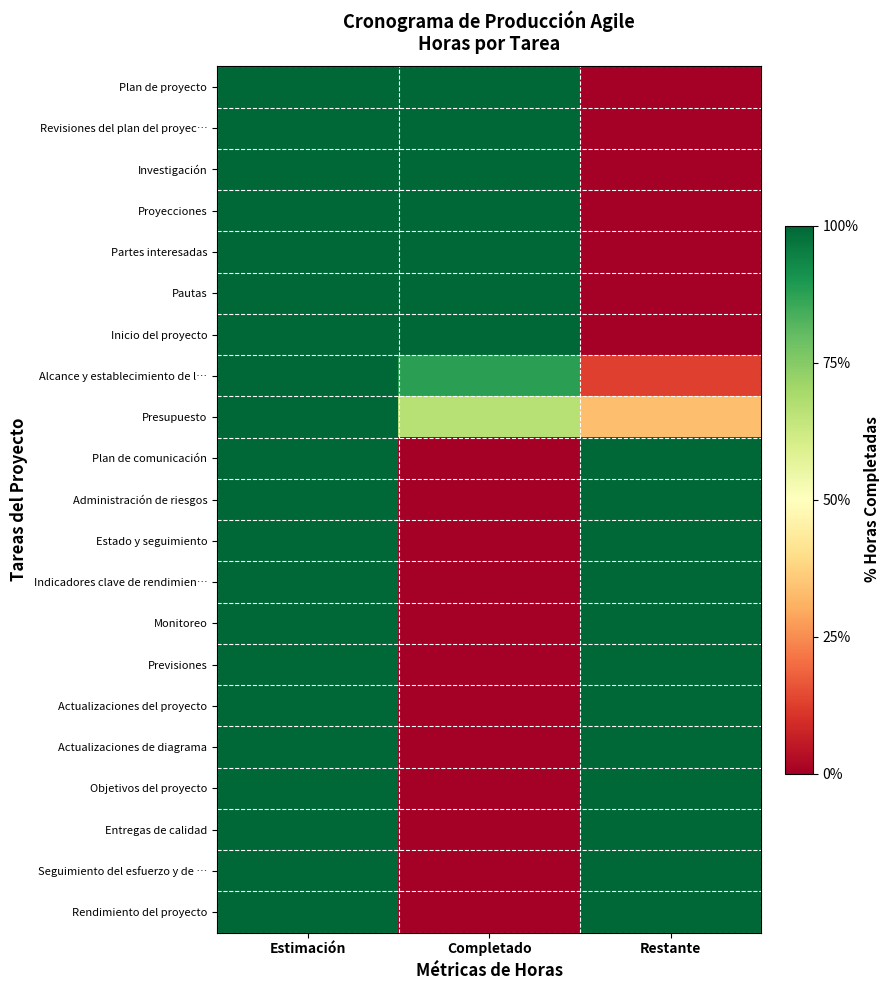

Which has a higher value, Estimación or Completado?

Estimación